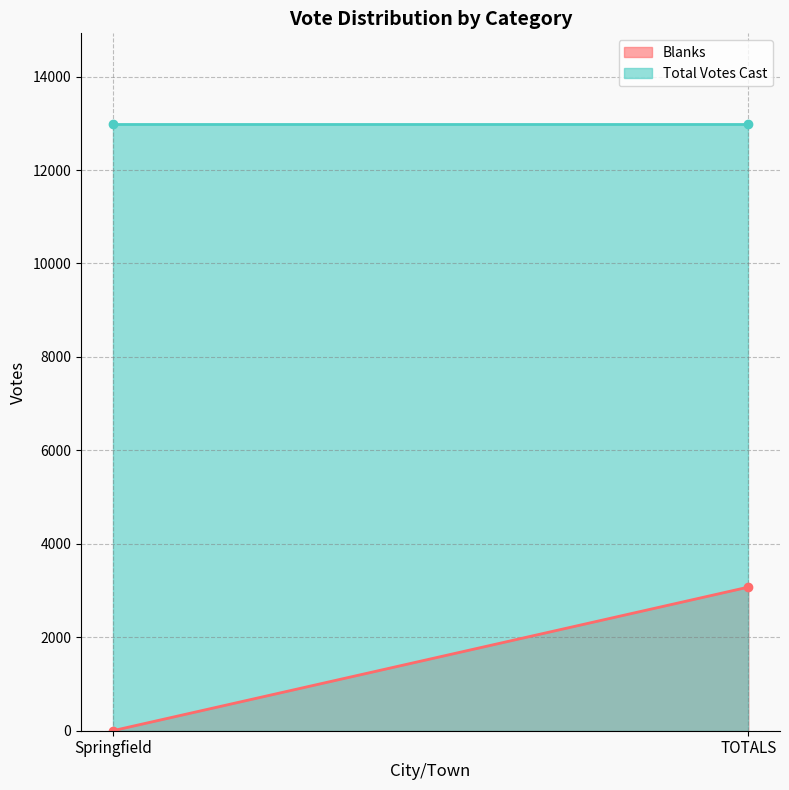

List the labels in order of Total Votes Cast value, smallest first.

Springfield, TOTALS